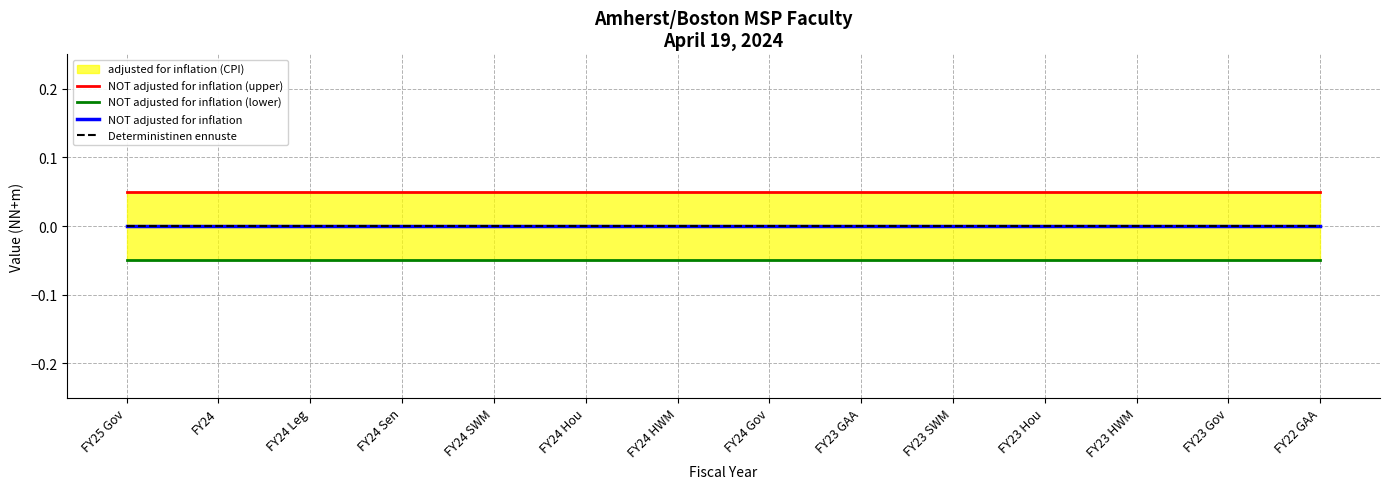

True or false: Deterministinen ennuste has more than 2 interior local peaks.

False